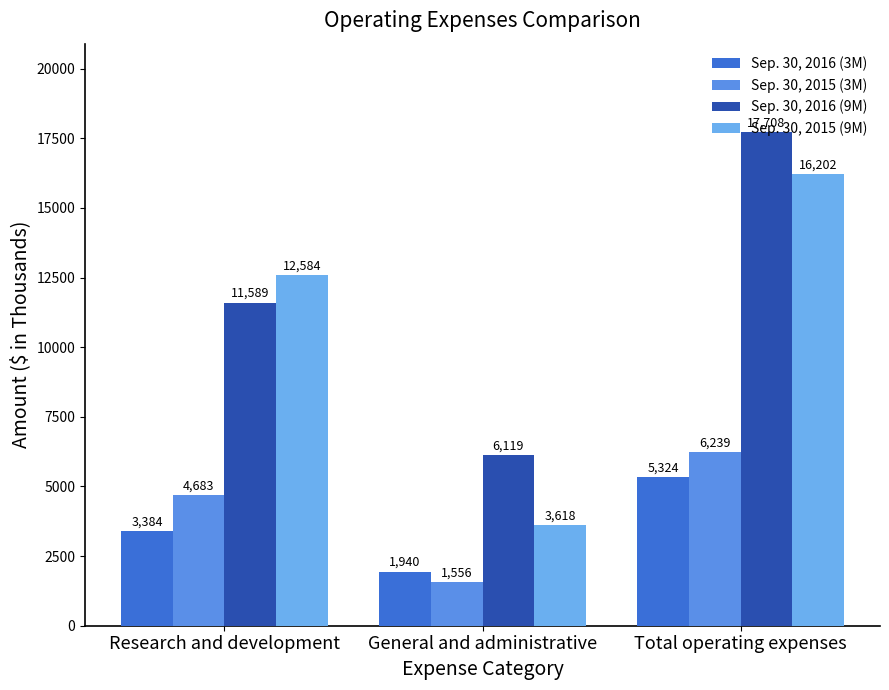

At which category does the chart reach its minimum across all series?

General and administrative